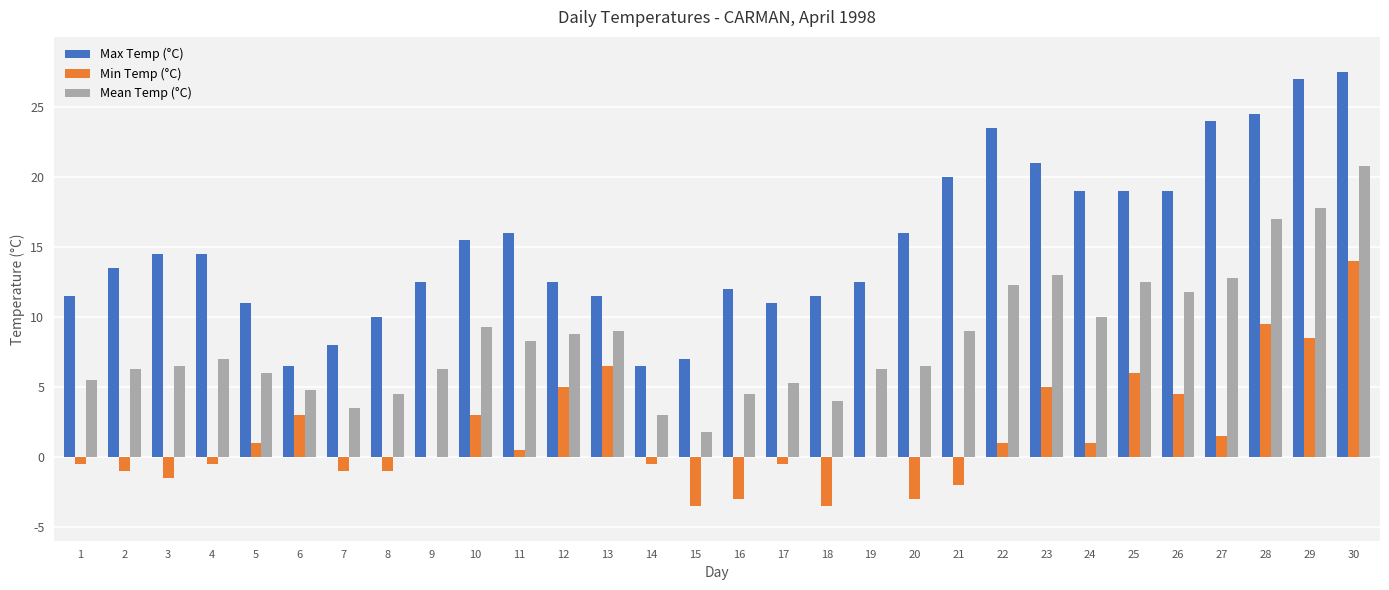

Which series changed the most between 13 and 18?

Min Temp (°C)